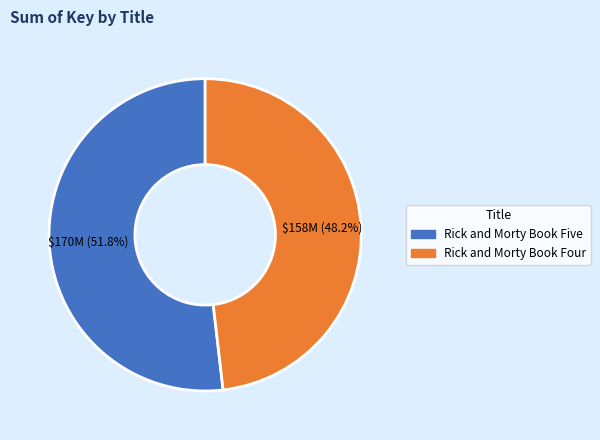

To the nearest percent, what is the difference between the Rick and Morty Book Five and Rick and Morty Book Four slice percentages?

4%